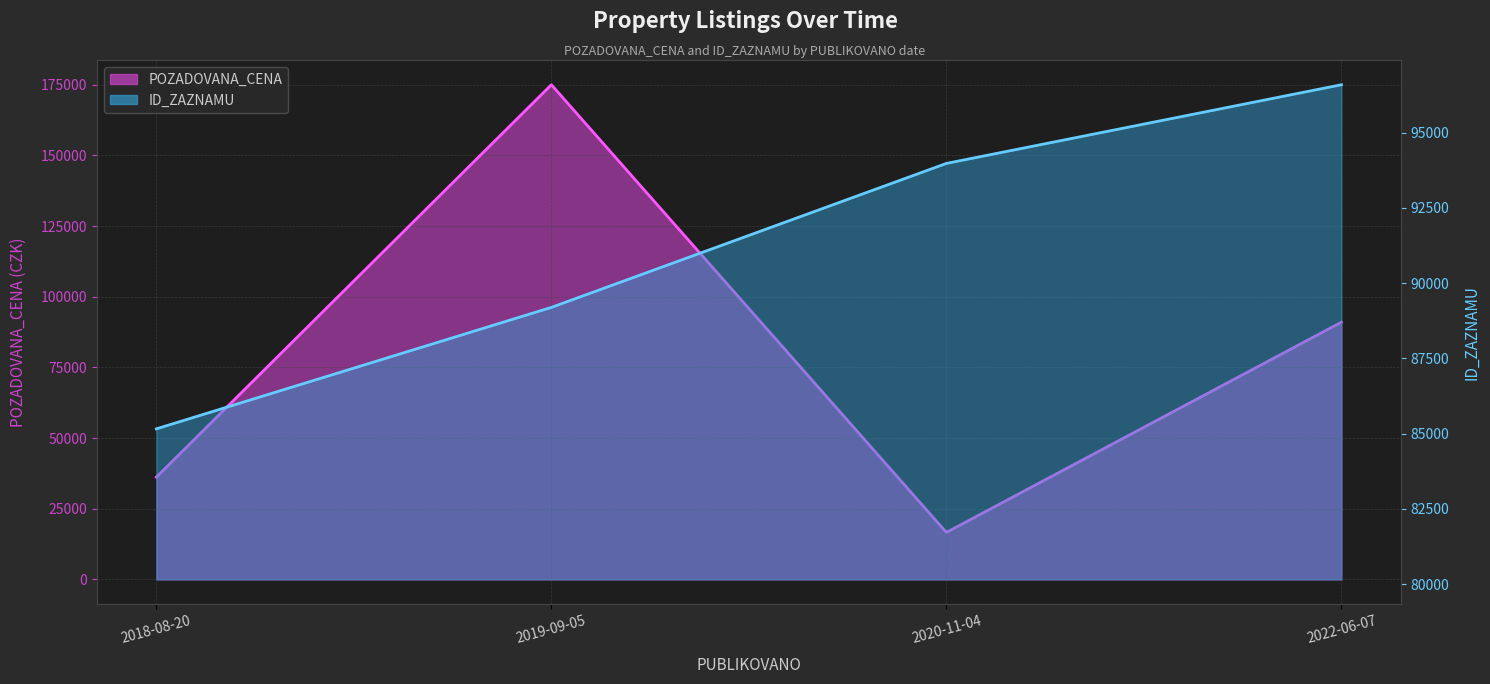

What is the value of the POZADOVANA_CENA (line) point at the 2nd from the left?

175000